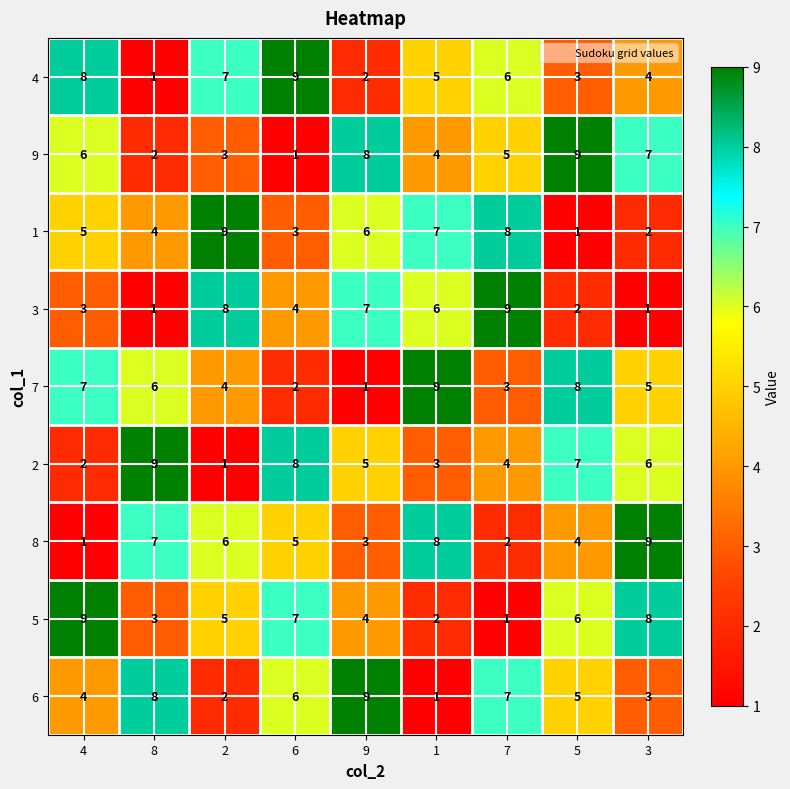

Where does the 9 series first go above 5?

4